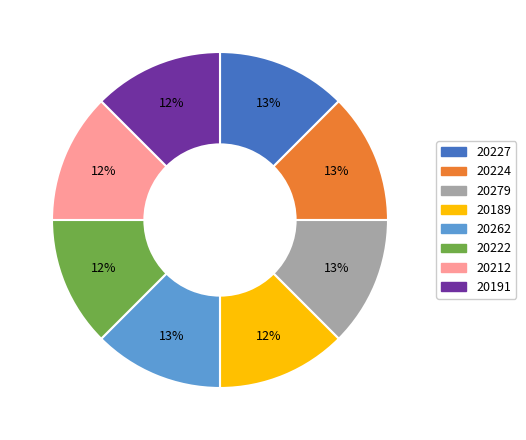

To the nearest percent, what is the average slice percentage?

12%